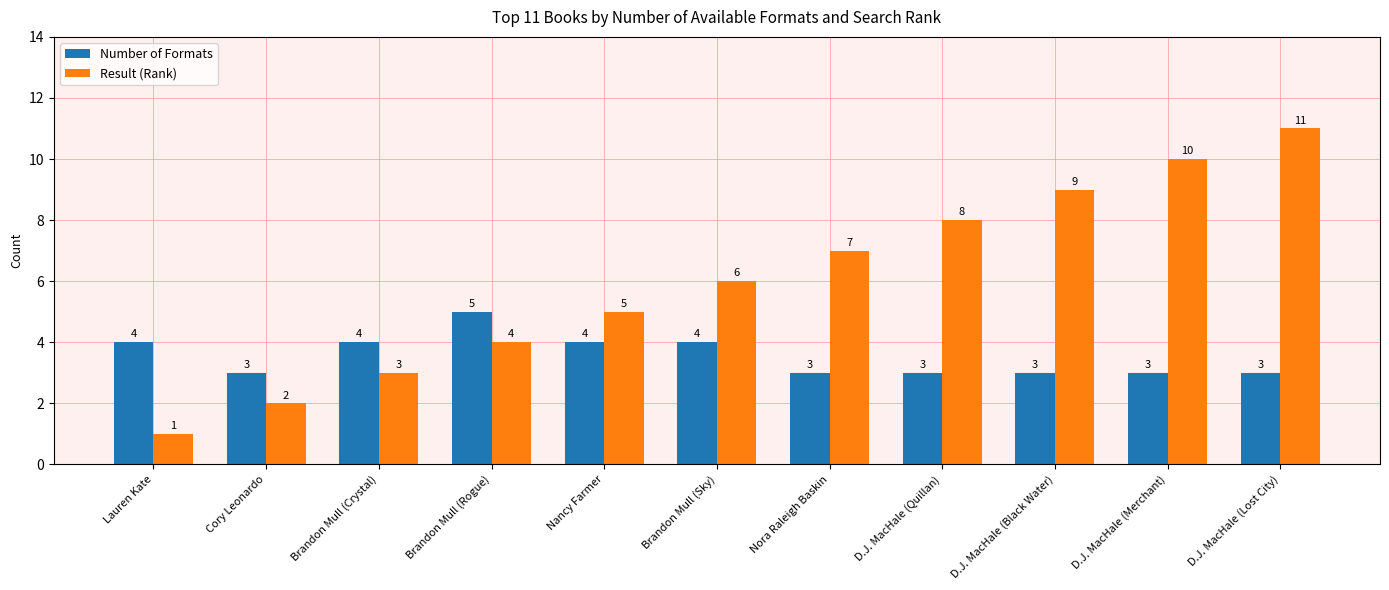

What position from the left is Nora Raleigh Baskin?

7